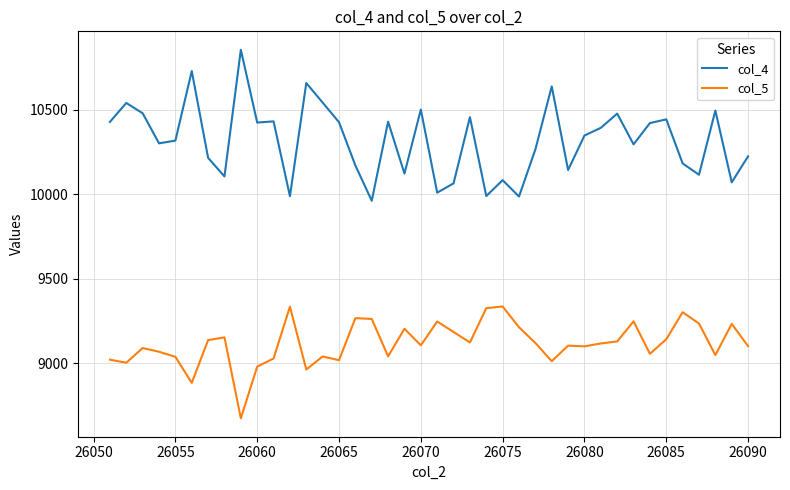

List the series in order of their peak value, highest first.

col_4, col_5